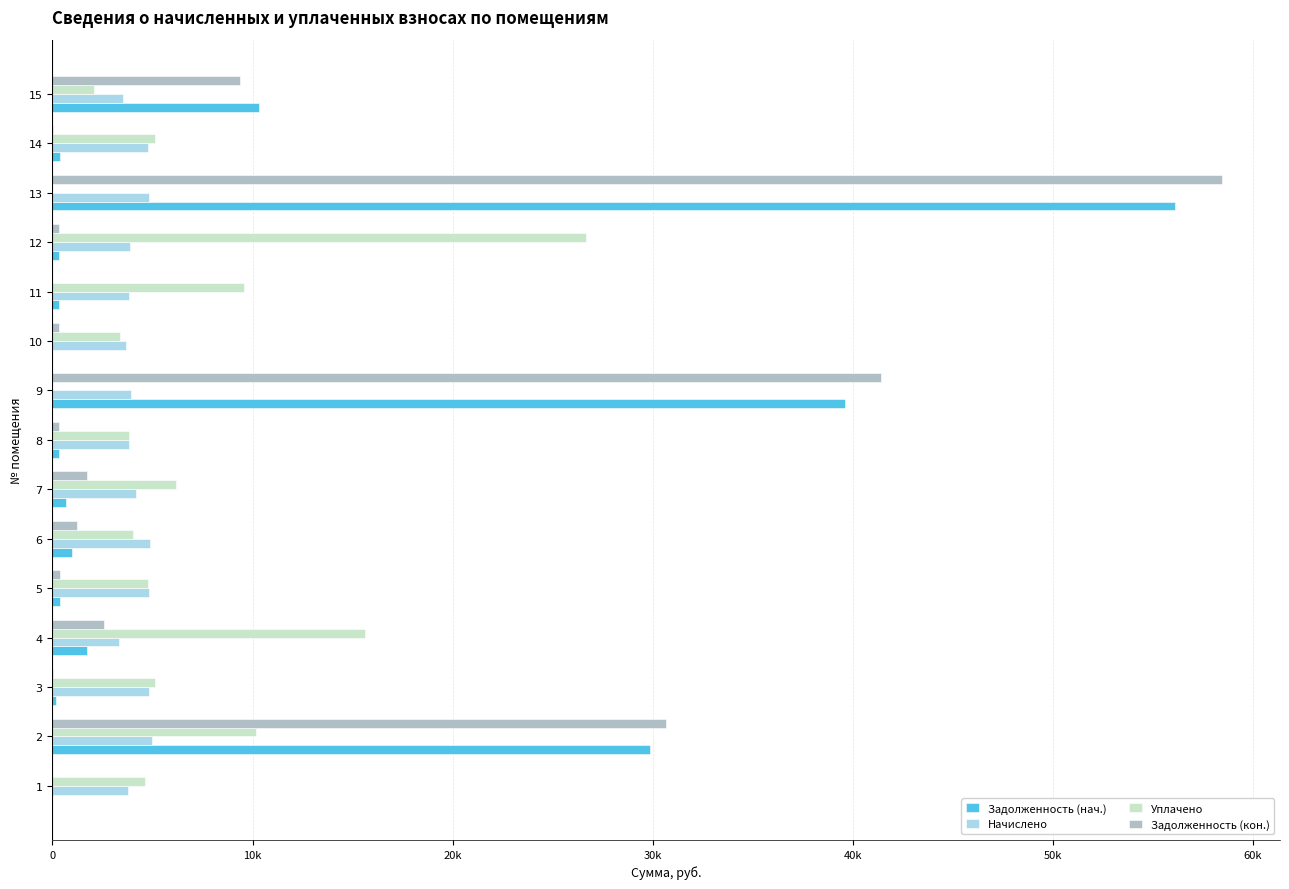

What are all the series names shown in the legend?

Задолженность (нач.), Начислено, Уплачено, Задолженность (кон.)